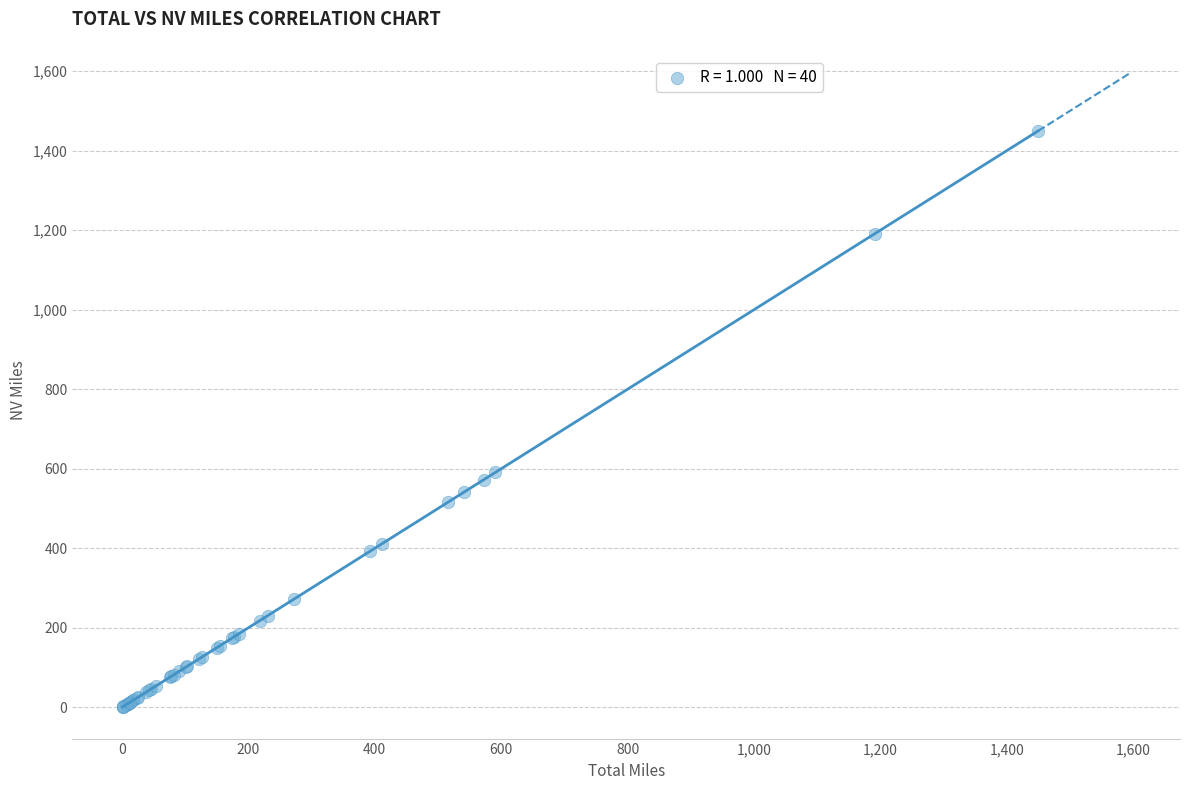

What Y value in the scatter plot is closest to 725?

590.7